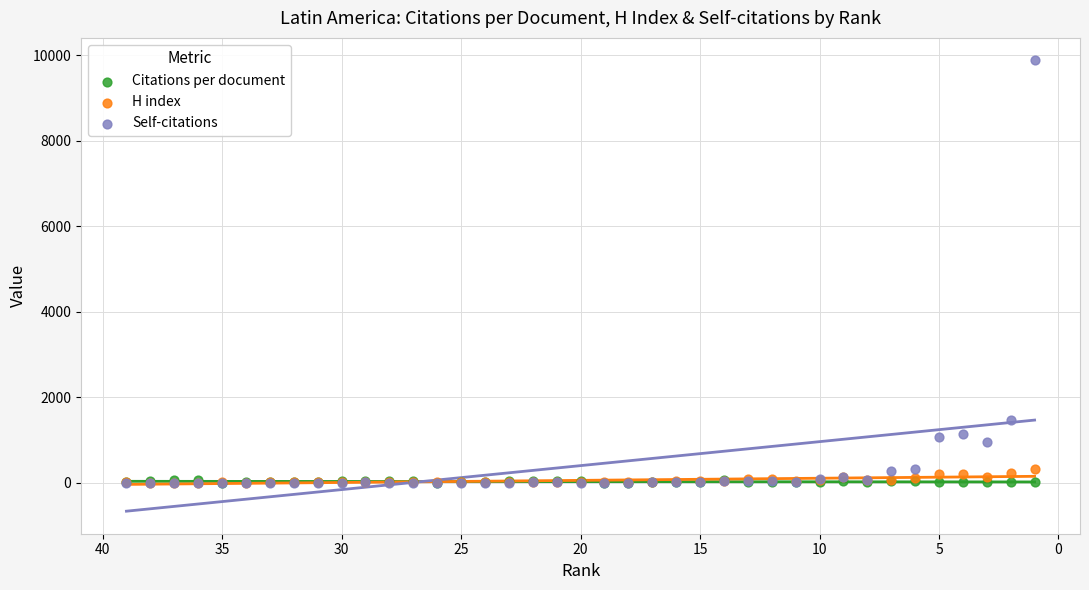

Across all series, what Y value is closest to 4938?

1467.0